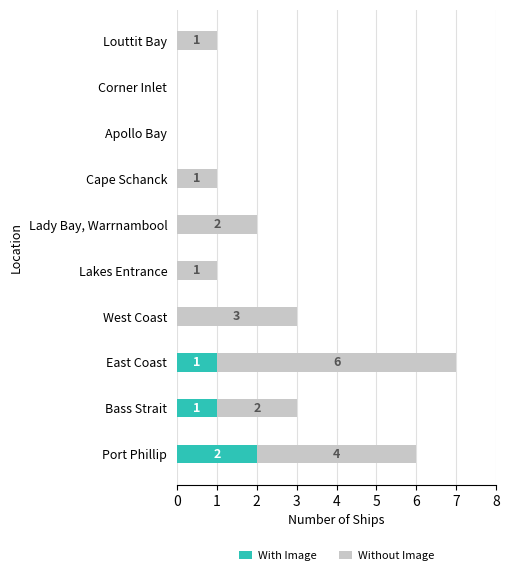

Is it true that With Image equals 0 at Corner Inlet?

True